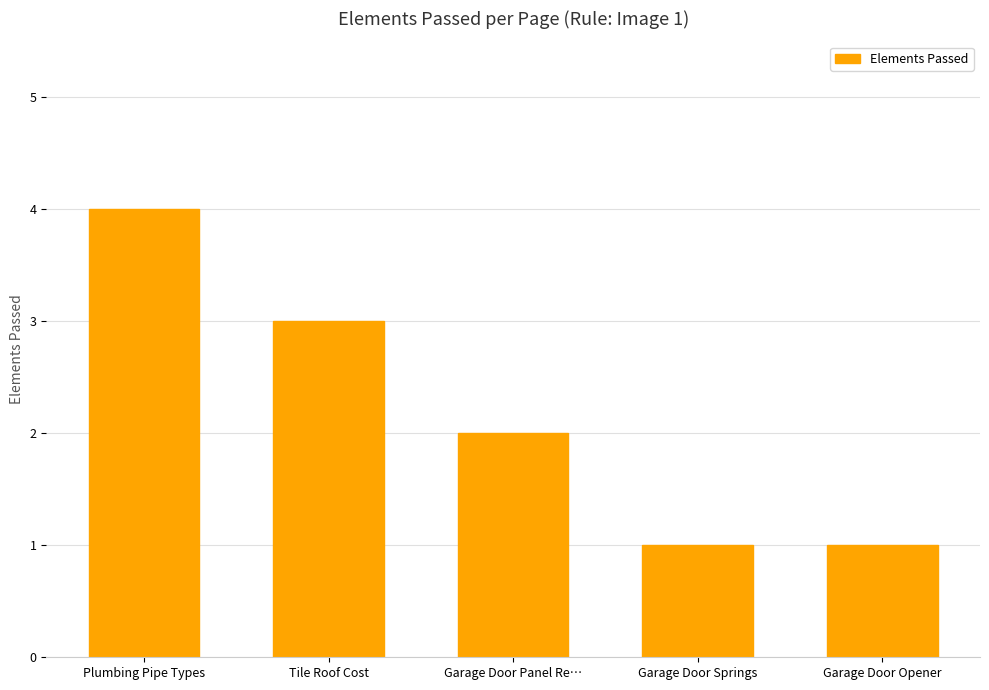

Reading right to left, list all the values displayed in this chart.

Garage Door Opener=1	Garage Door Springs=1	Garage Door Panel Re…=2	Tile Roof Cost=3	Plumbing Pipe Types=4